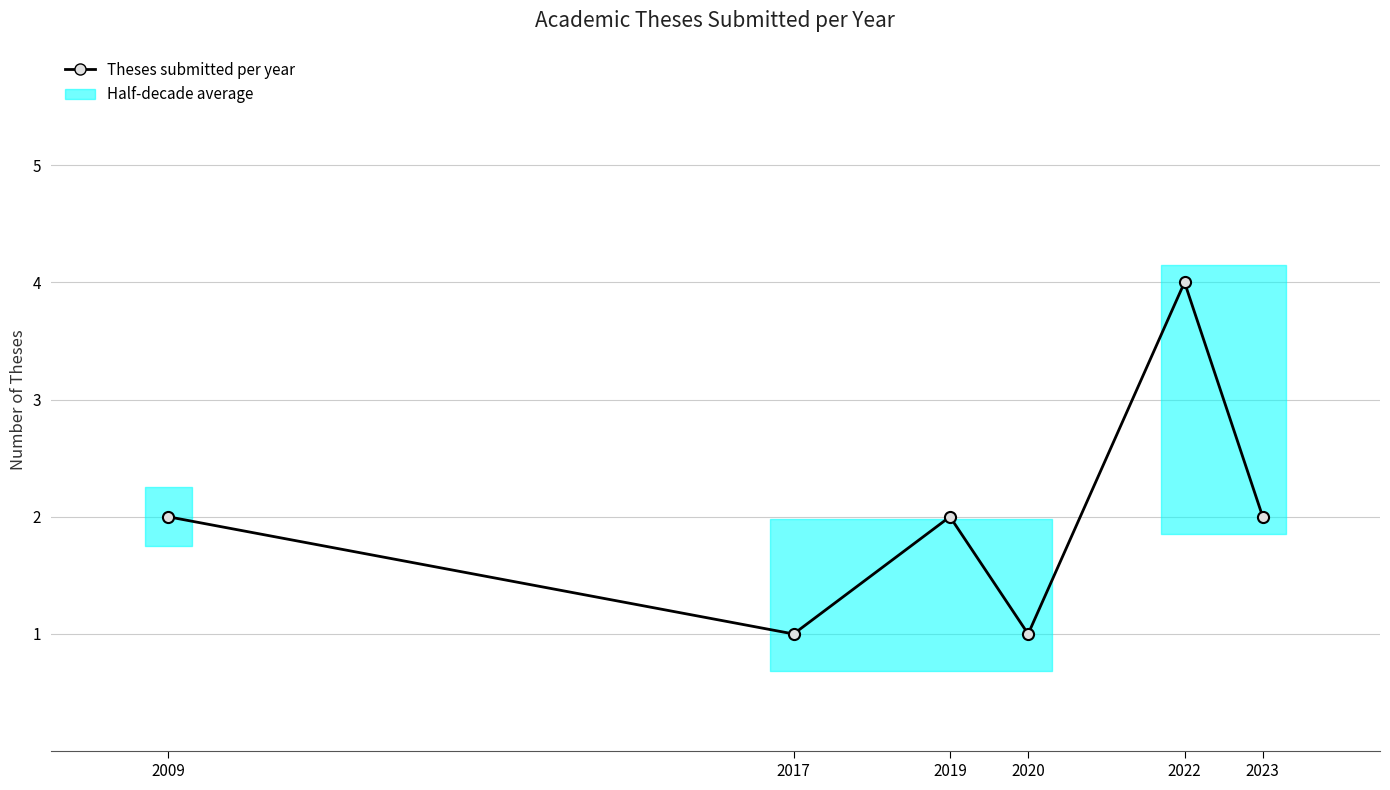

What is the sum of all values?

12